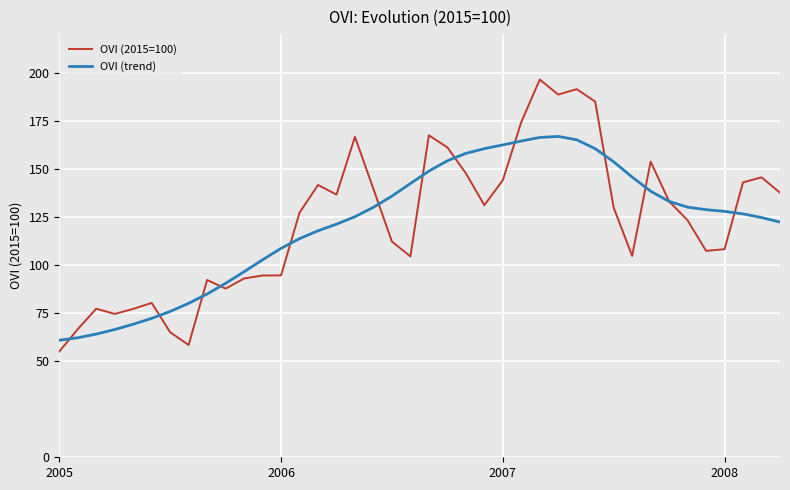

True or false: OVI (trend) and OVI (2015=100) cross at least once.

True